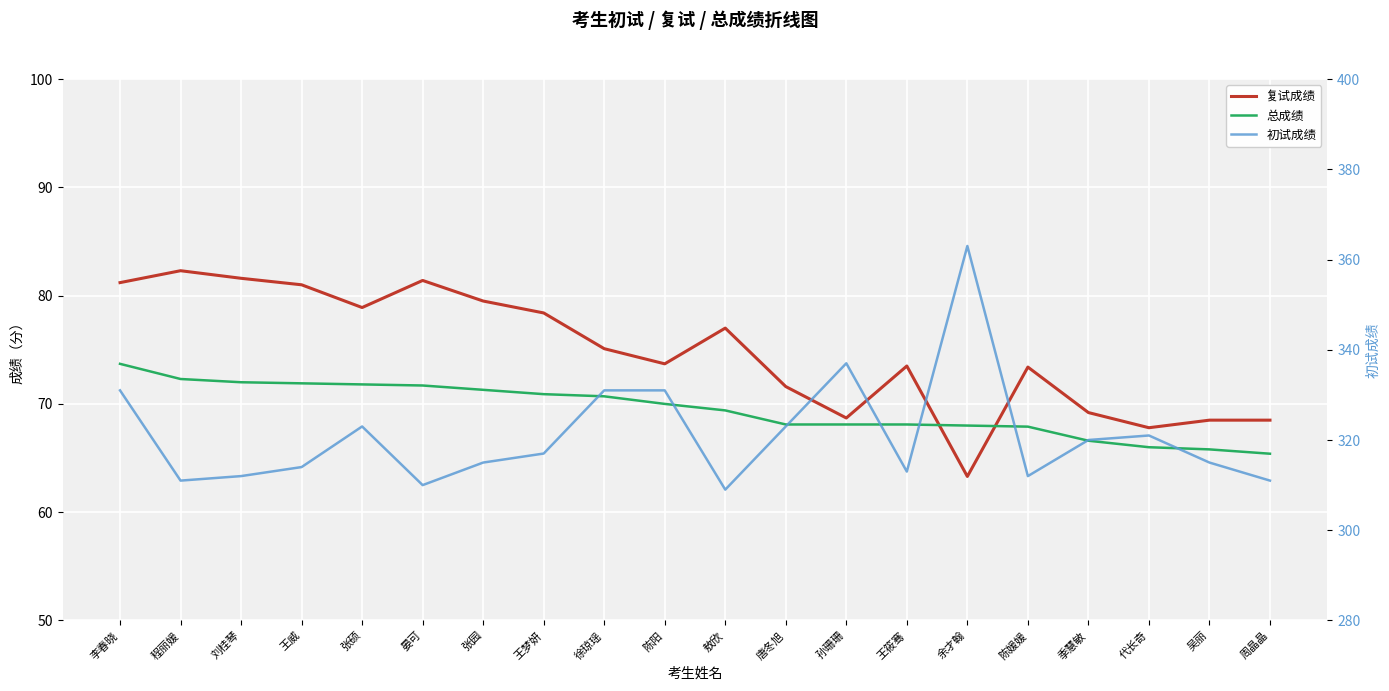

True or false: 初试成绩 has a value of 456.2 at 陈媛媛.

False